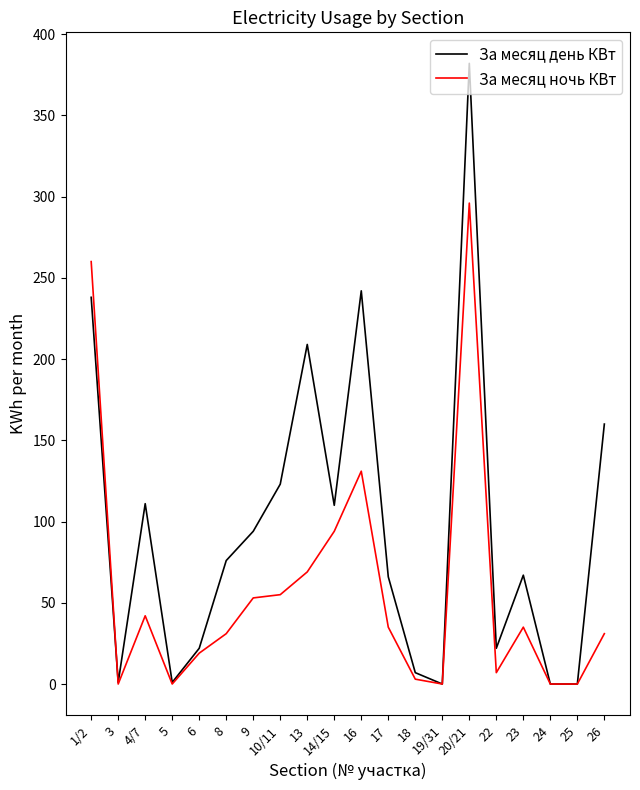

At which label does За месяц ночь КВт reach its peak?

20/21